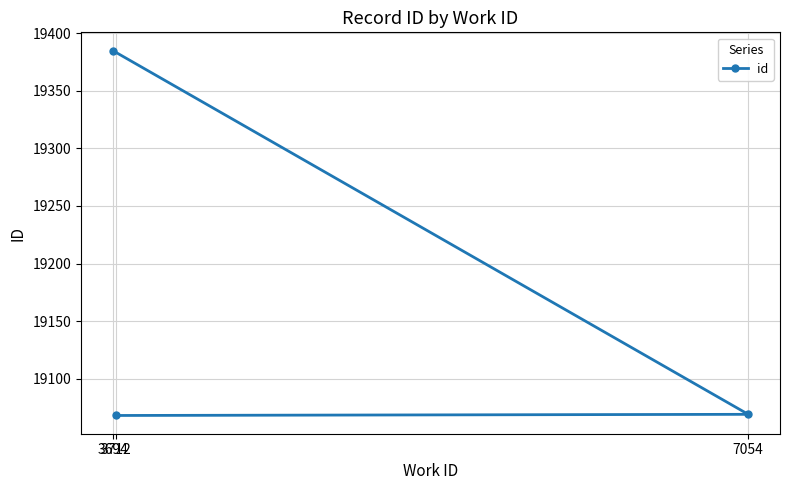

Between 7054 and 3712, which is larger?

7054